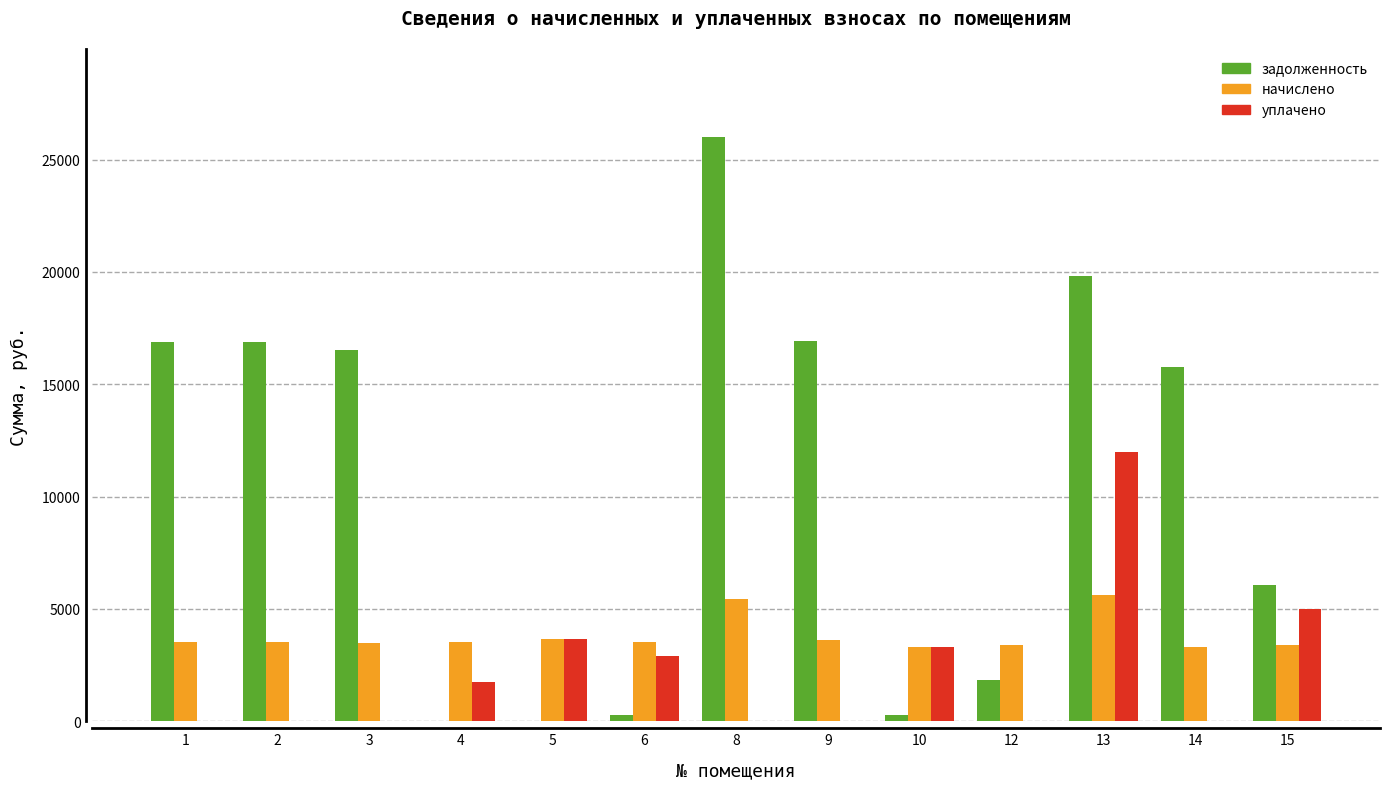

True or false: начислено has a value of 3381.6 at 15.

True